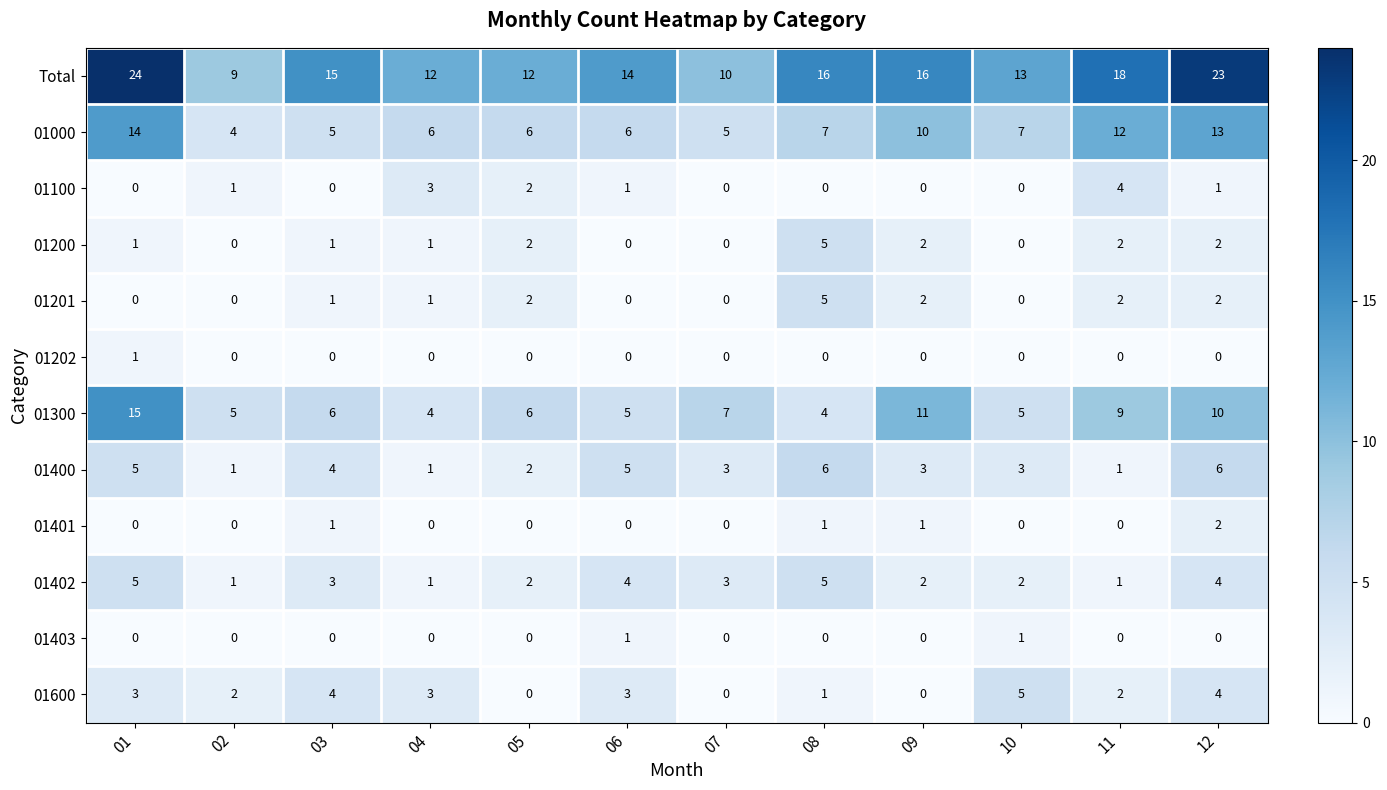

The Total series shows 23 at 12. True or false?

True